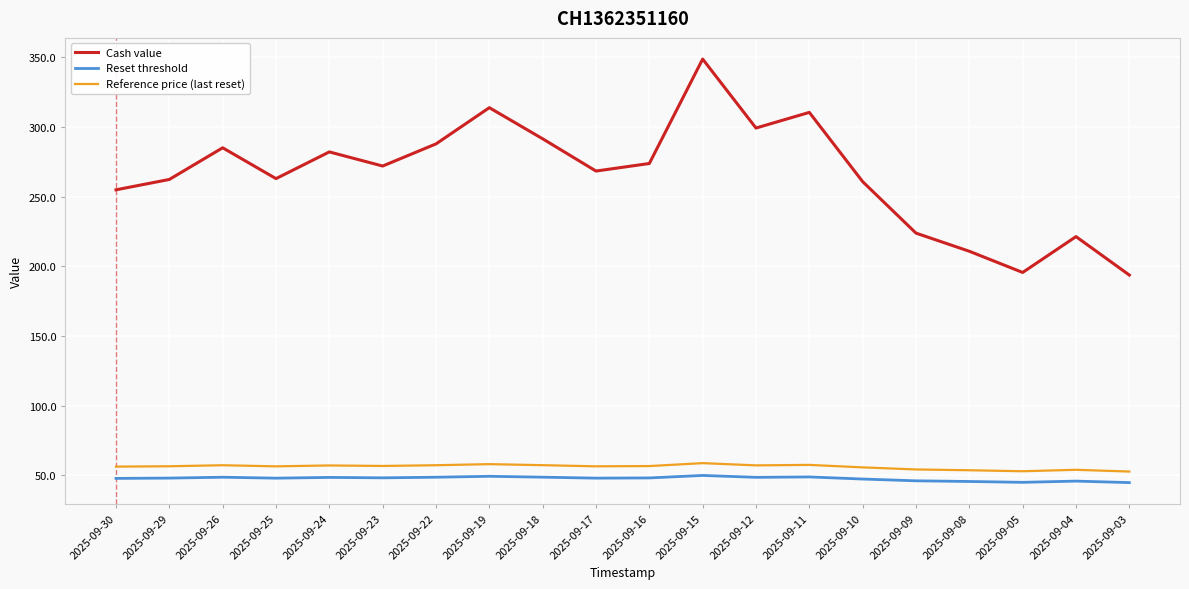

True or false: Cash value and Reset threshold intersect in this chart.

False